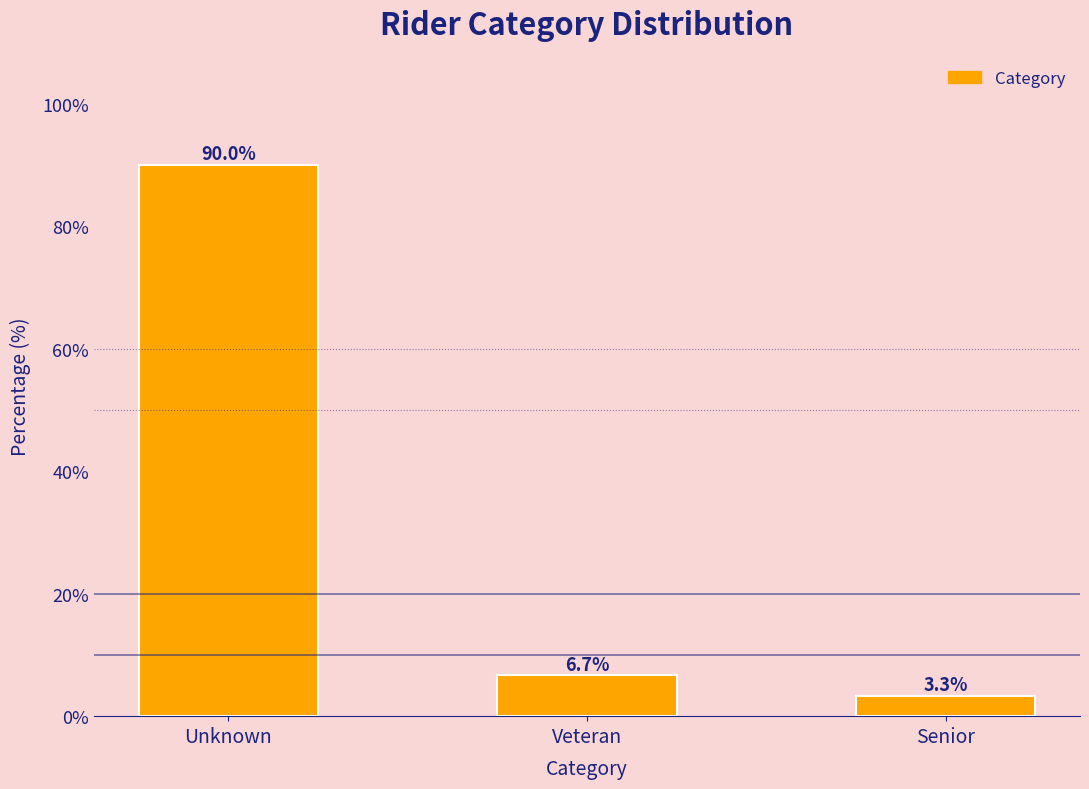

Reading left to right, what are all the values shown in this chart?

90.0	6.7	3.3